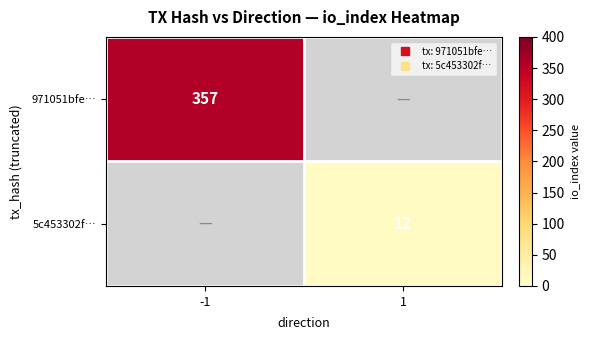

Rank the series at 1 from lowest to highest value.

971051bfe…, 5c453302f…